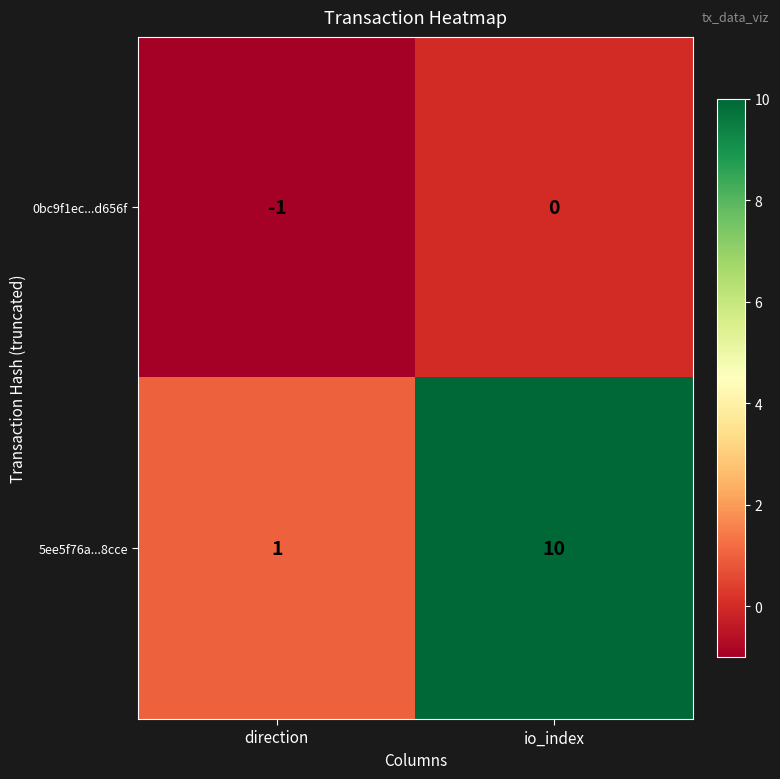

Which label corresponds to the largest value in the chart?

io_index